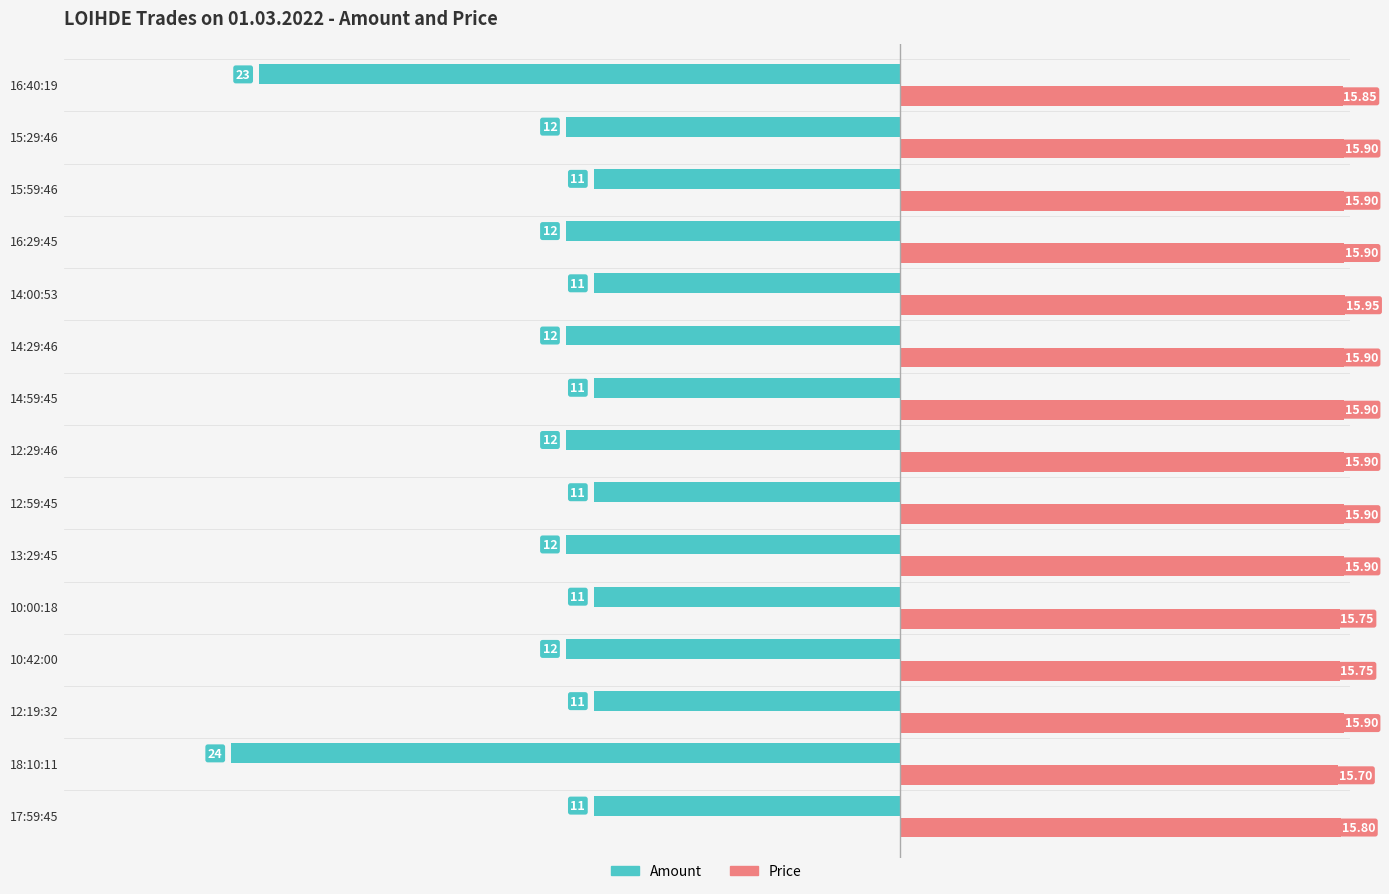

Rank the series by their maximum value, from highest to lowest.

Price, Amount